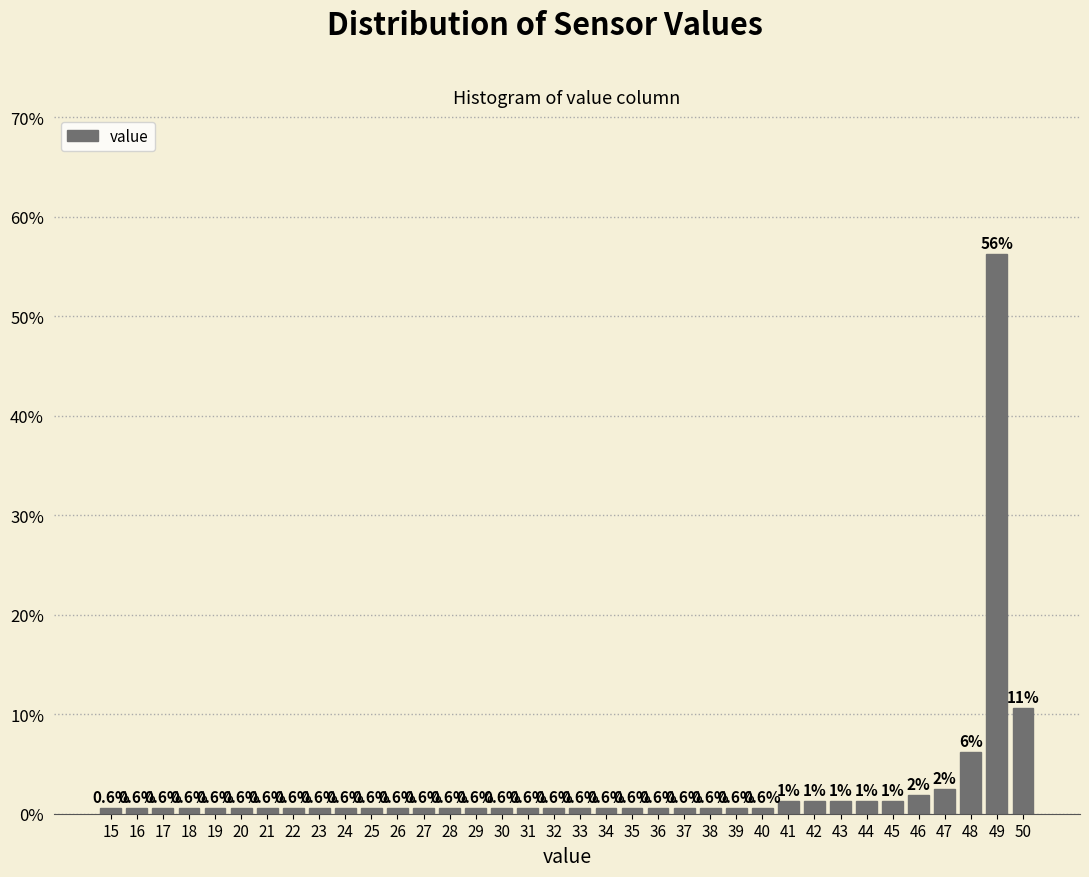

Over which range of the x-axis is the bar tallest?

48.5 to 49.5